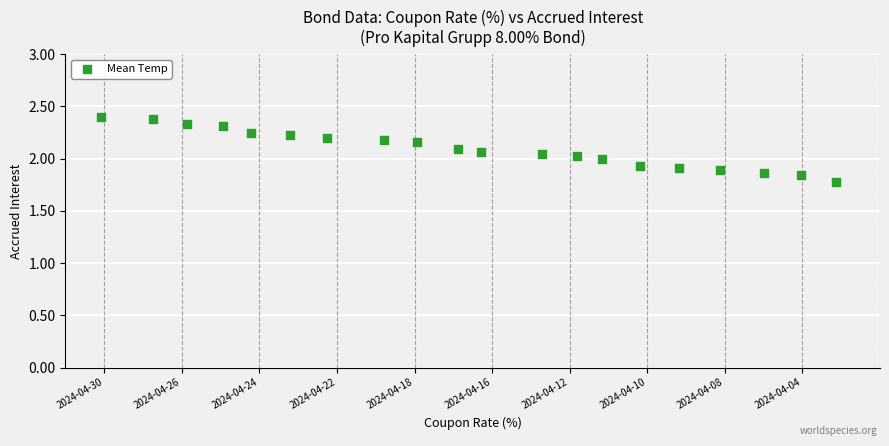

What is the range of Y values (max minus min)?

0.6